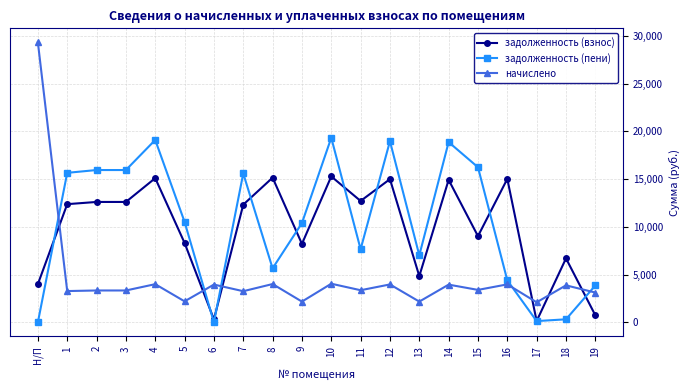

What is the maximum value for начислено?

29318.4